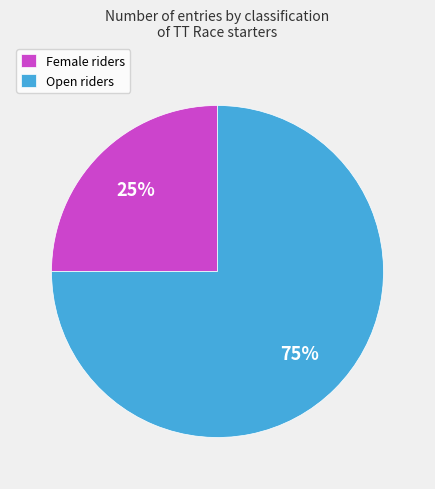

The Female slice represents 25% of the pie. True or false?

True